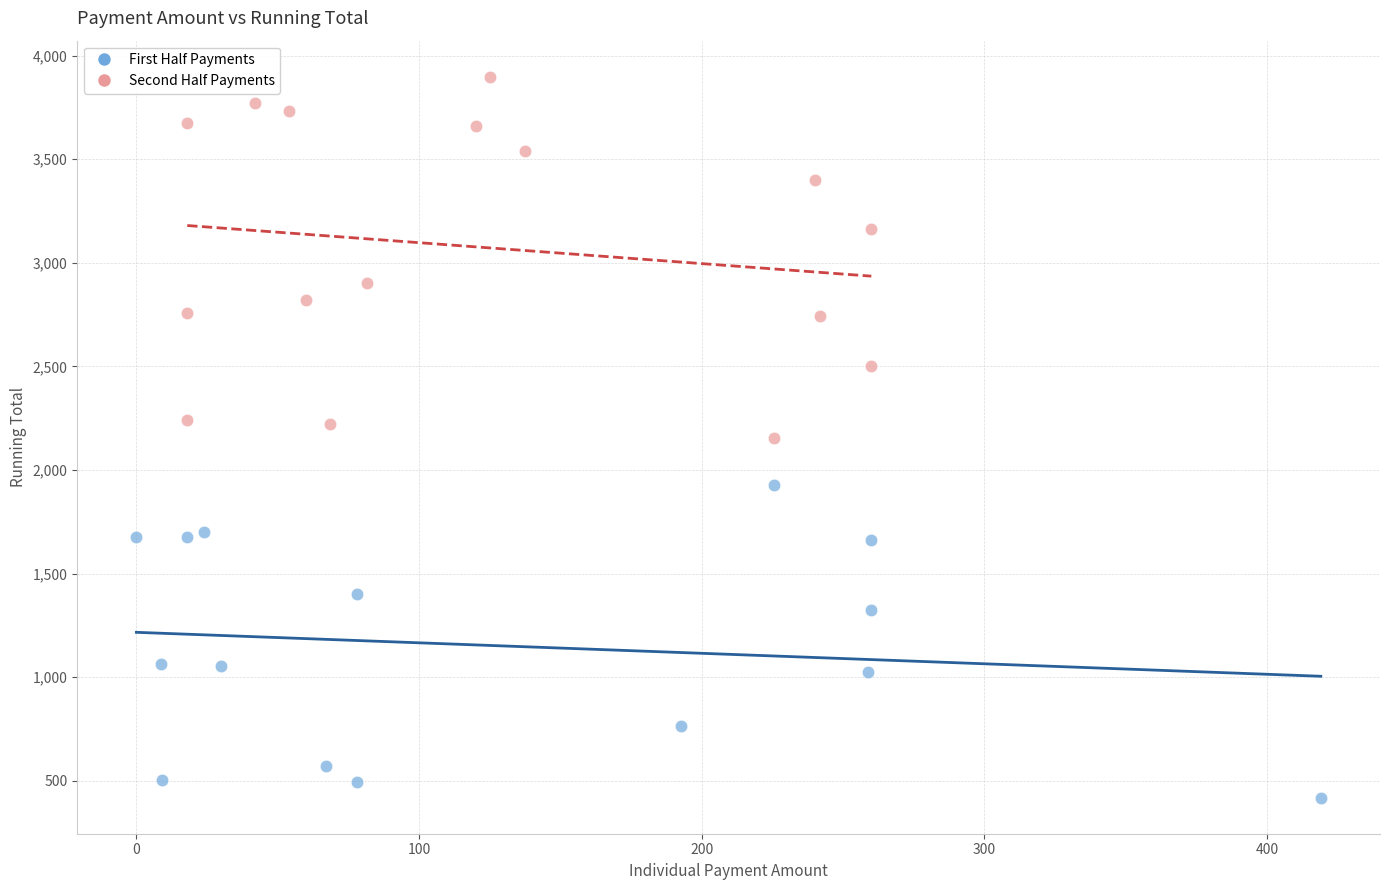

What are all the series names shown in the legend?

First Half Payments, Second Half Payments